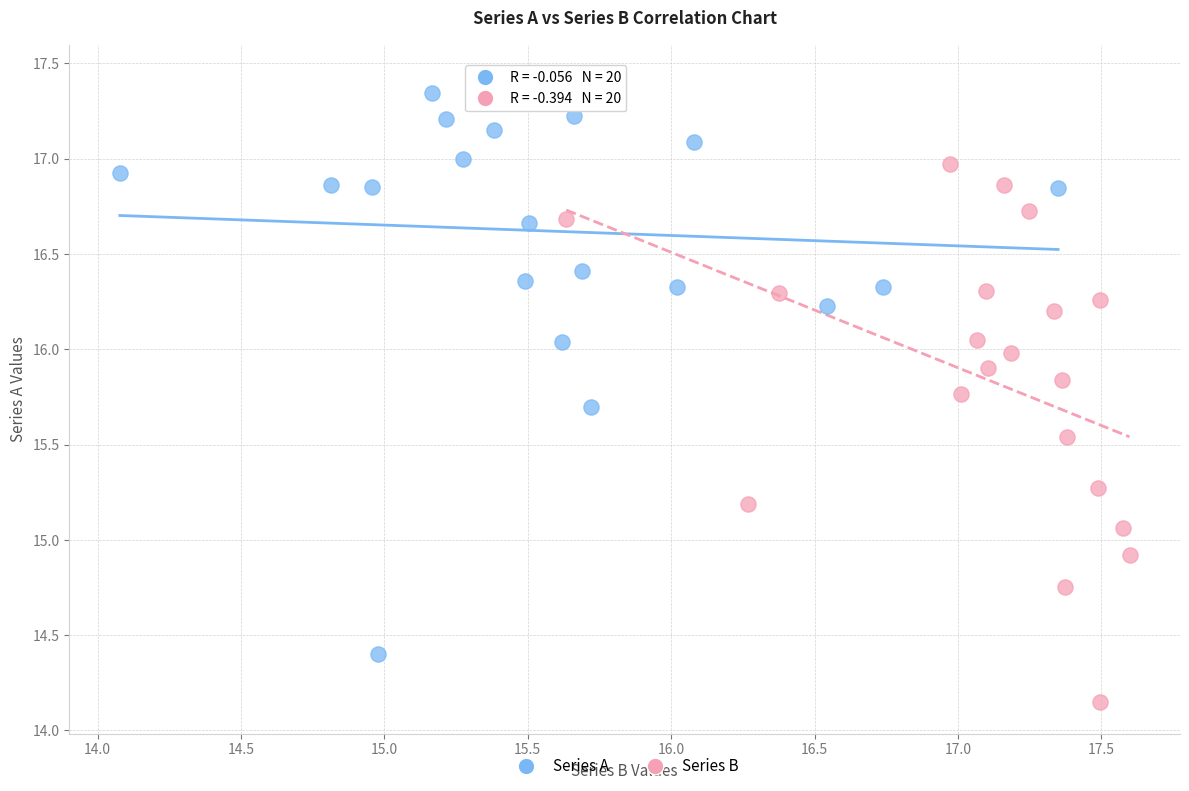

What are all the series names shown in the legend?

Series A, Series B